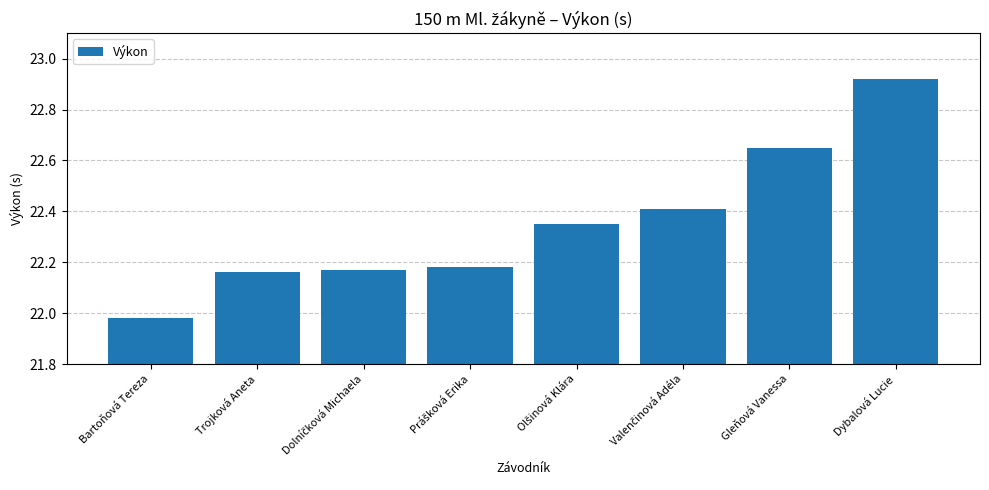

How many bars are there in total?

8